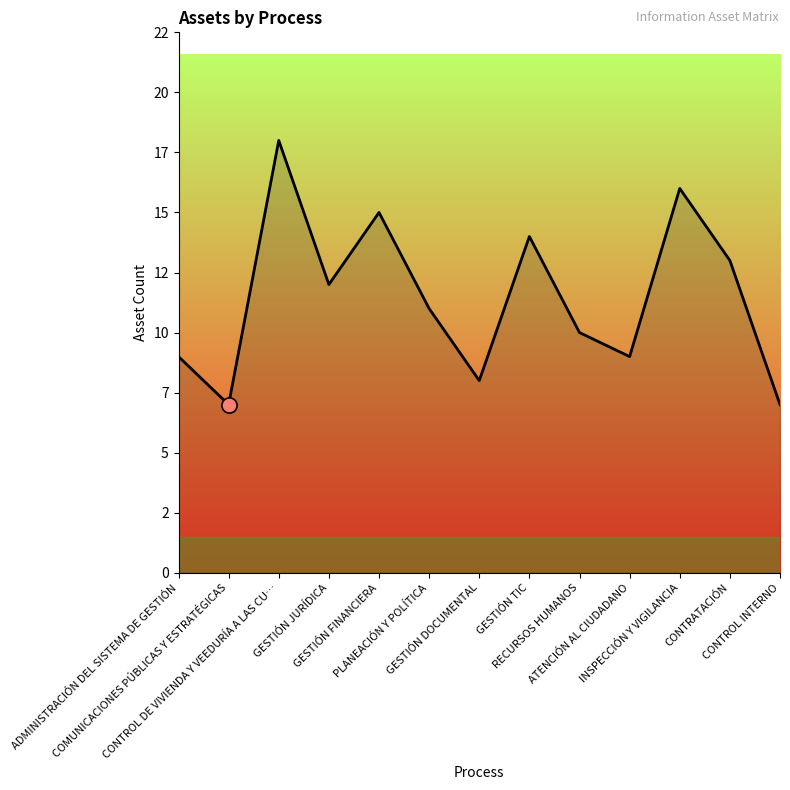

Does the chart have visible grid lines?

No